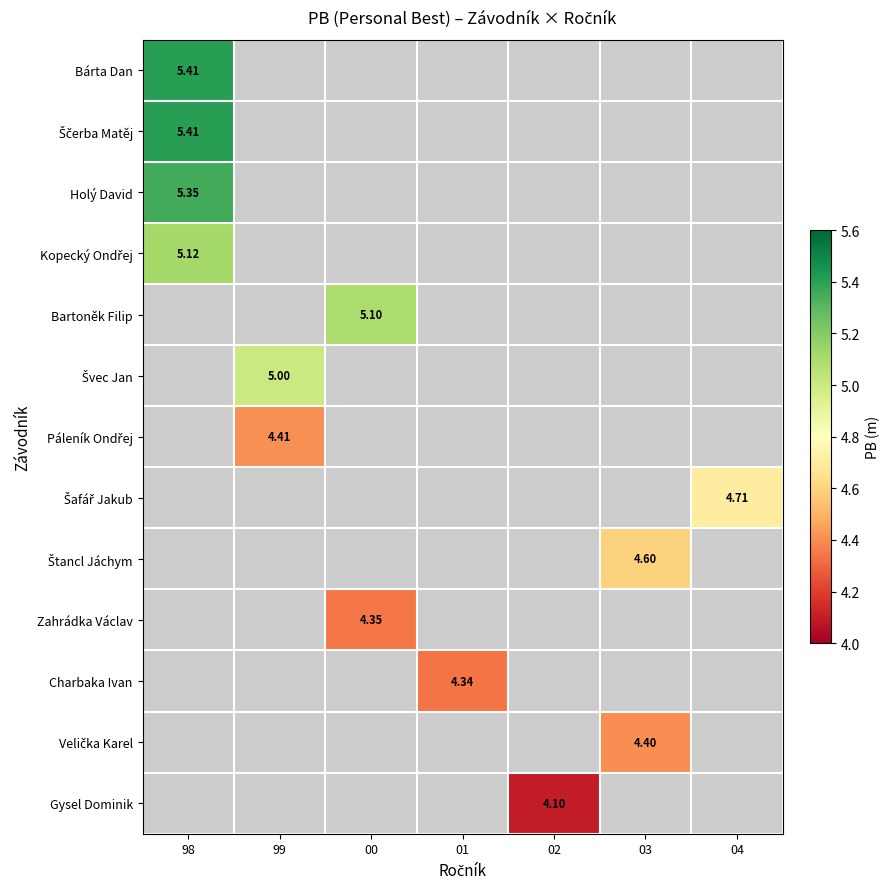

What is the maximum value for Ščerba Matěj?

5.4